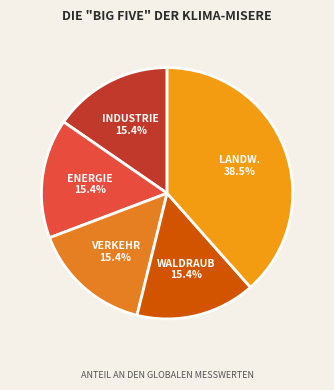

What is the ratio of the value at ENERGIE to the value at WALDRAUB?

1.0